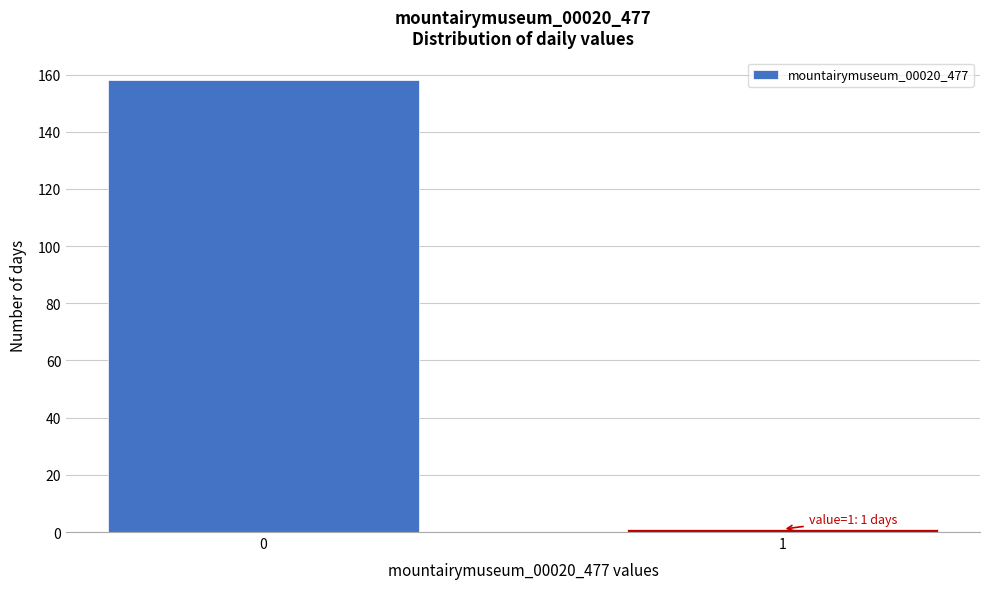

Reading left to right, list all the values displayed in this chart.

0=158	1=1